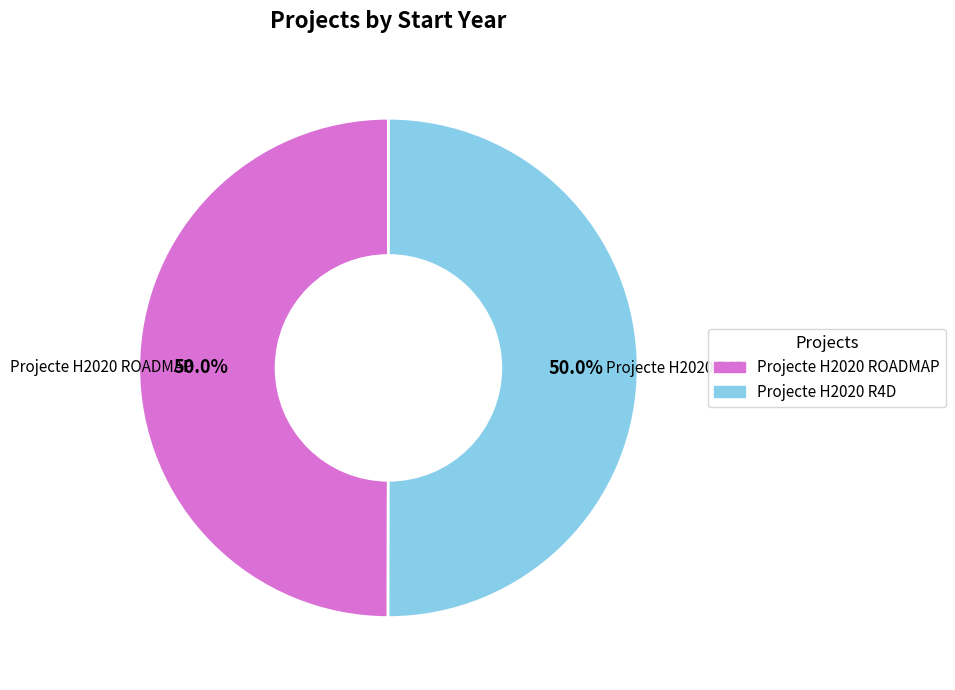

Combined, what portion of the pie is Projecte H2020 ROADMAP and Projecte H2020 R4D?

100.0%